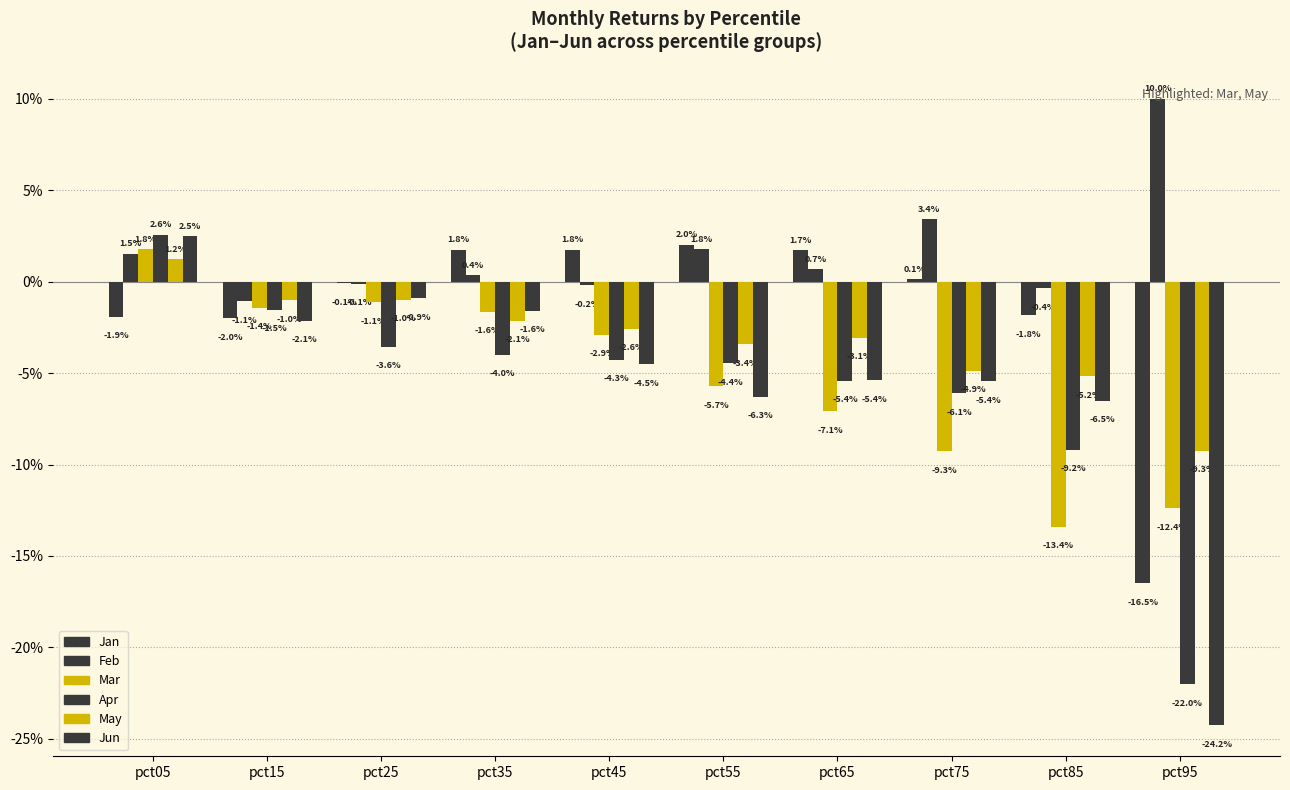

How many bars are there in each group?

6